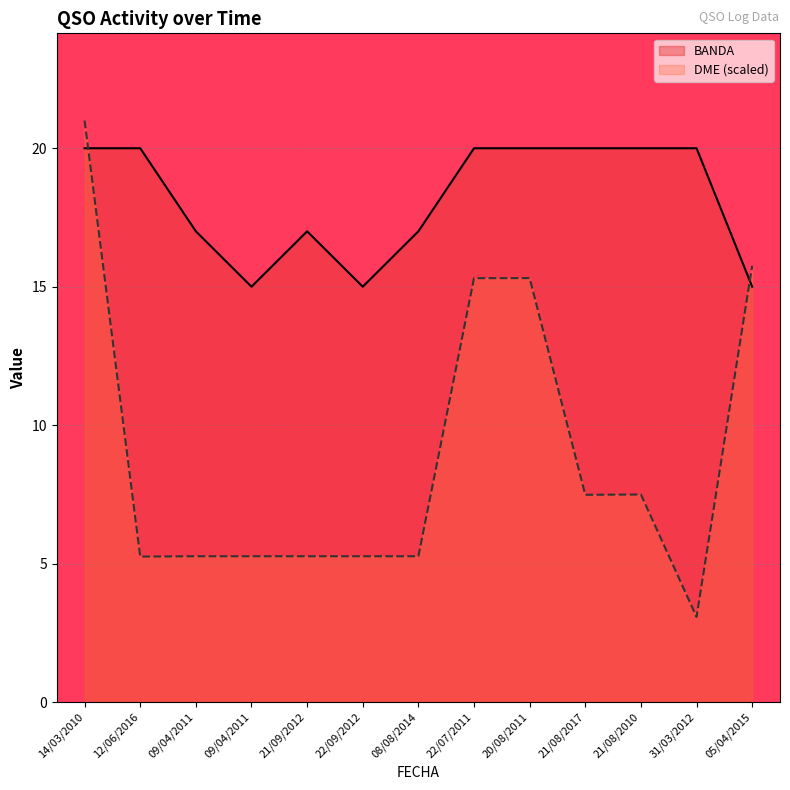

What is the difference between the DME (scaled) values at 21/08/2010 and 05/04/2015?

8.3